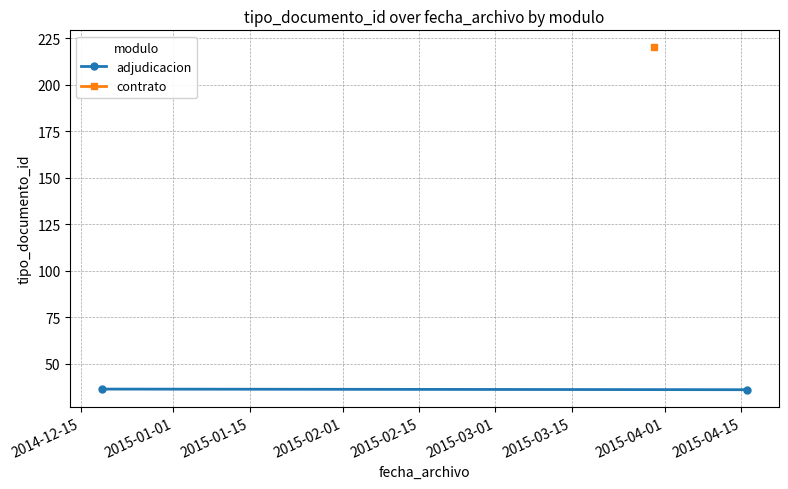

What is the change in value from 2014-12-15 to 2015-01-01?

-0.3